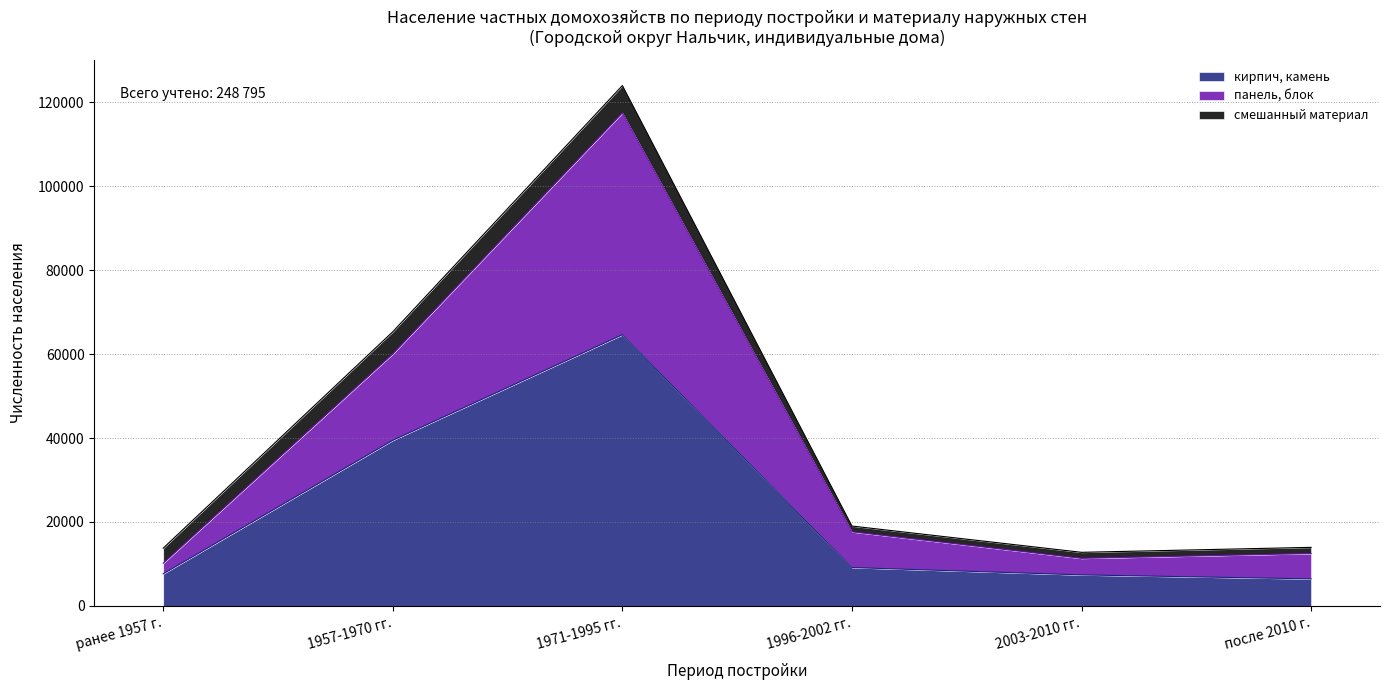

At which category does the chart reach its peak across all series?

1971-1995 гг.